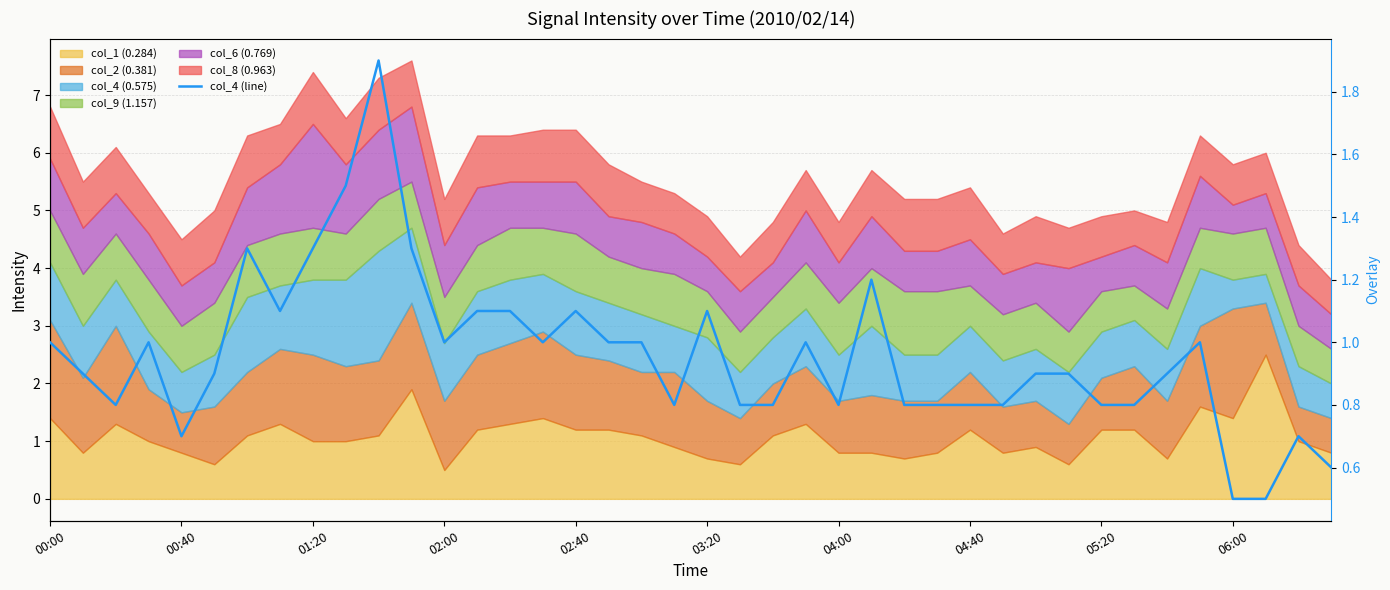

What is the ratio of the value at 34 to the value at 05:20?

0.7